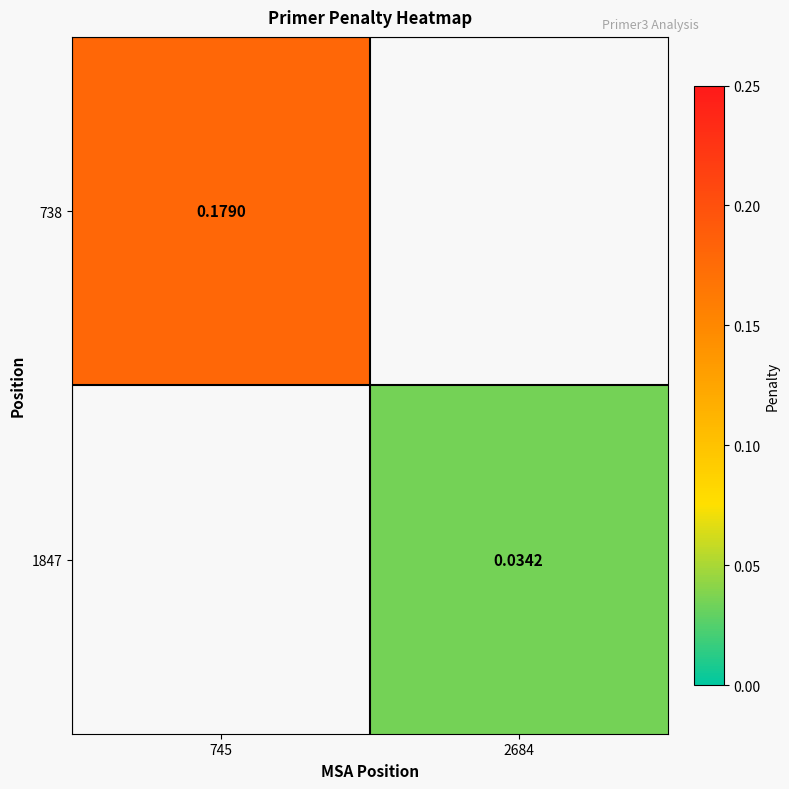

Is the value of 1847 at 2684 greater than the value of 738 at 2684?

No